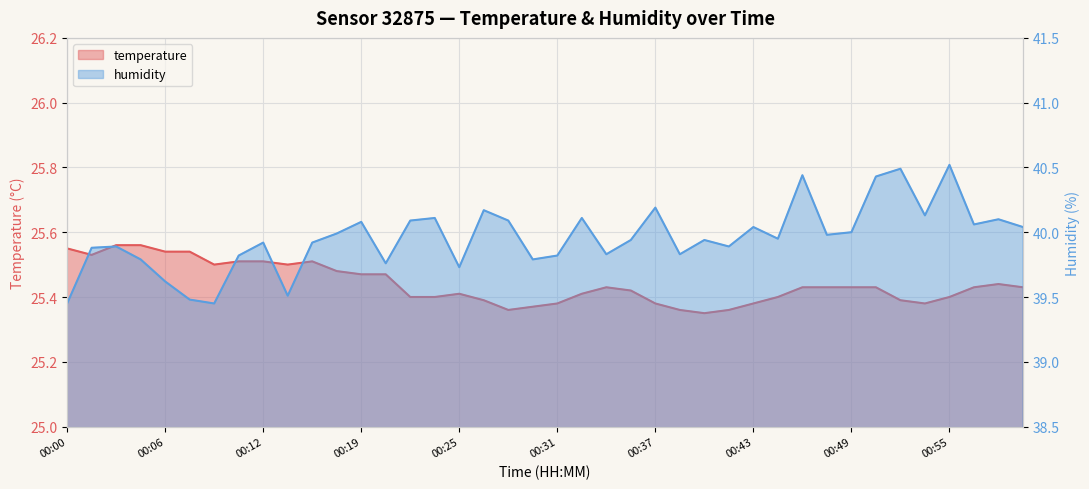

At 00:14, list the series in order from smallest to largest.

temperature, humidity